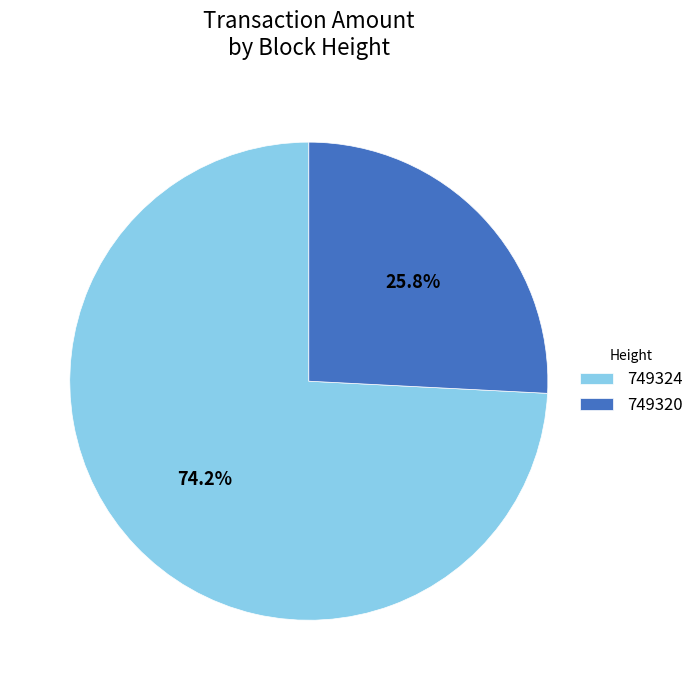

Count the number of slices in the pie.

2